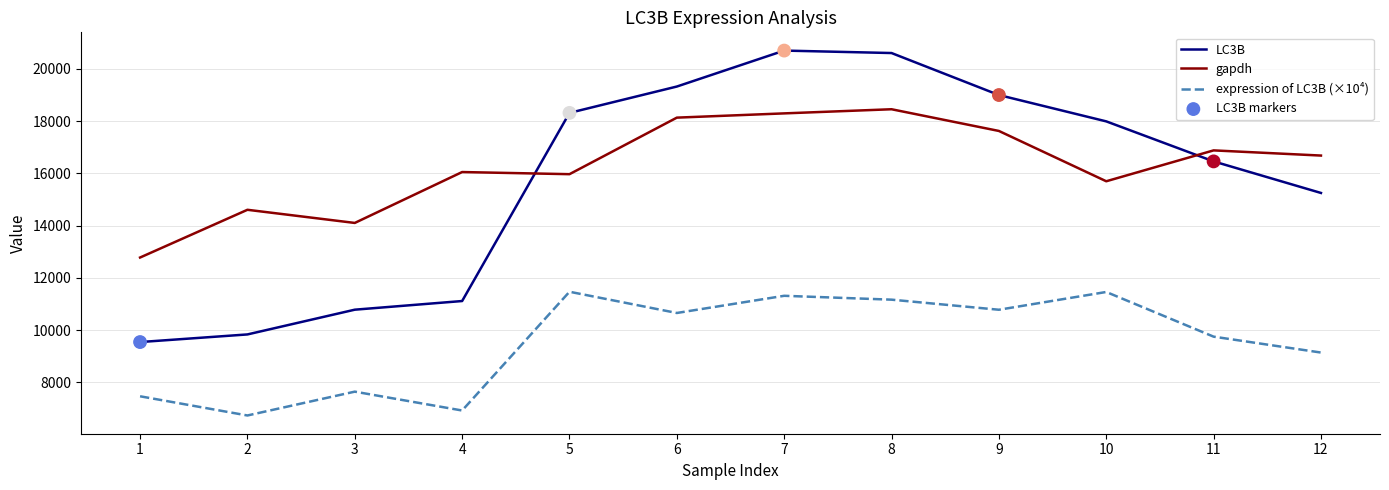

Which series has the largest range (max minus min)?

LC3B